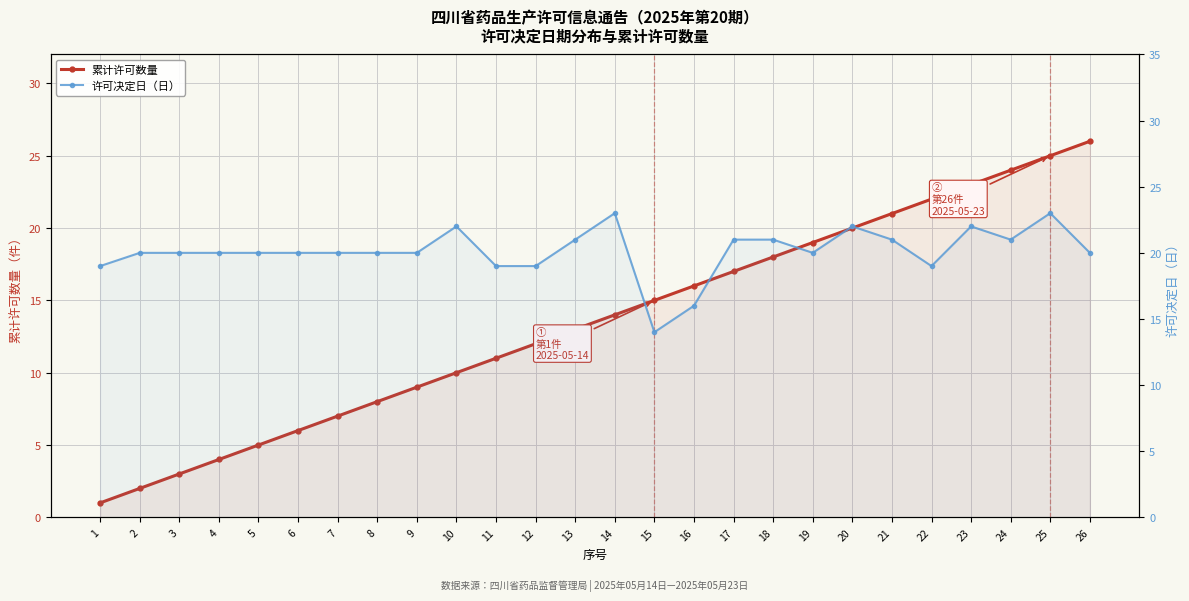

What value does the 累计许可数量 series have at 21?

21